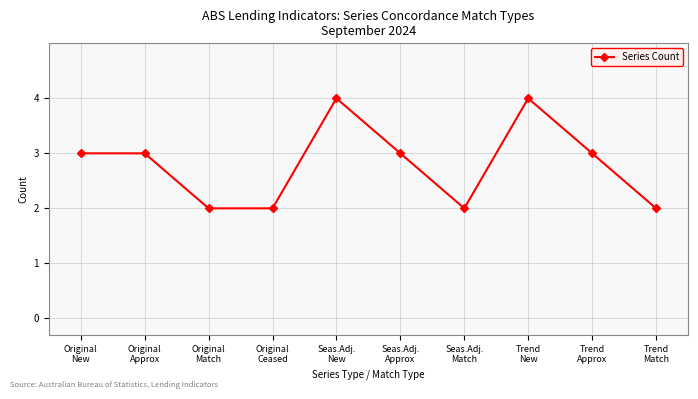

What is the label of the 6th point from the right?

Seas.Adj.
New